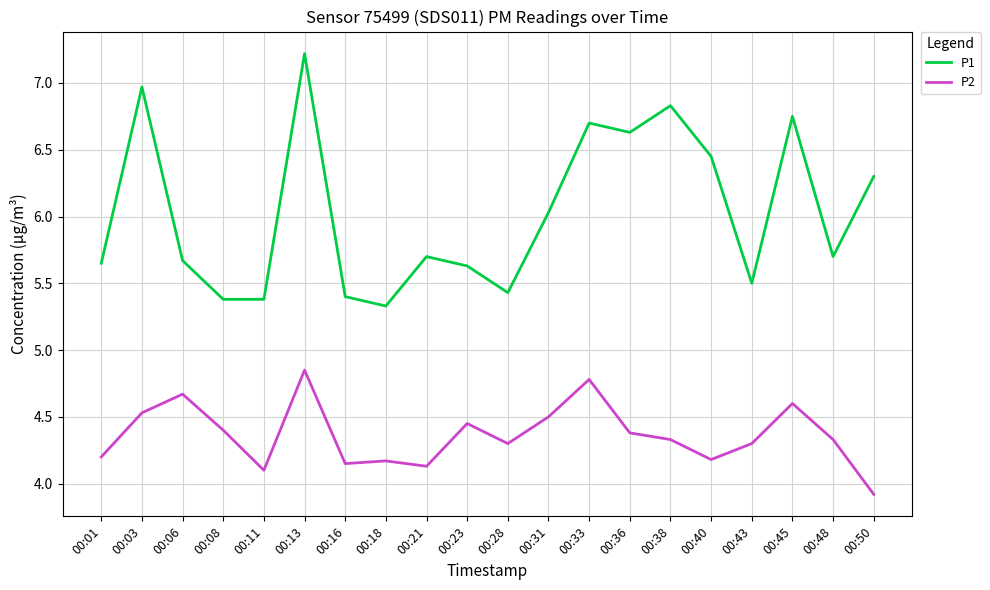

What is the approximate value of P2 at 00:06?

4.7